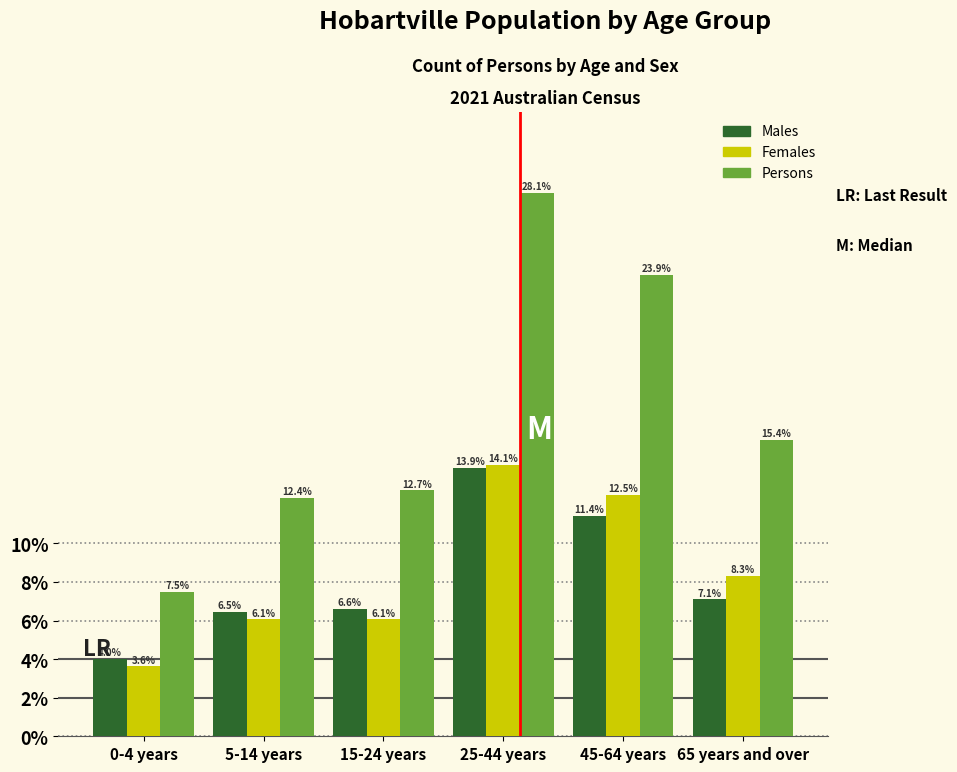

Reading left to right, list all the values displayed in this chart.

Males: 0-4 years=4.0	5-14 years=6.5	15-24 years=6.6	25-44 years=13.9	45-64 years=11.4	65 years and over=7.1
Females: 0-4 years=3.6	5-14 years=6.1	15-24 years=6.1	25-44 years=14.1	45-64 years=12.5	65 years and over=8.3
Persons: 0-4 years=7.5	5-14 years=12.4	15-24 years=12.7	25-44 years=28.1	45-64 years=23.9	65 years and over=15.4